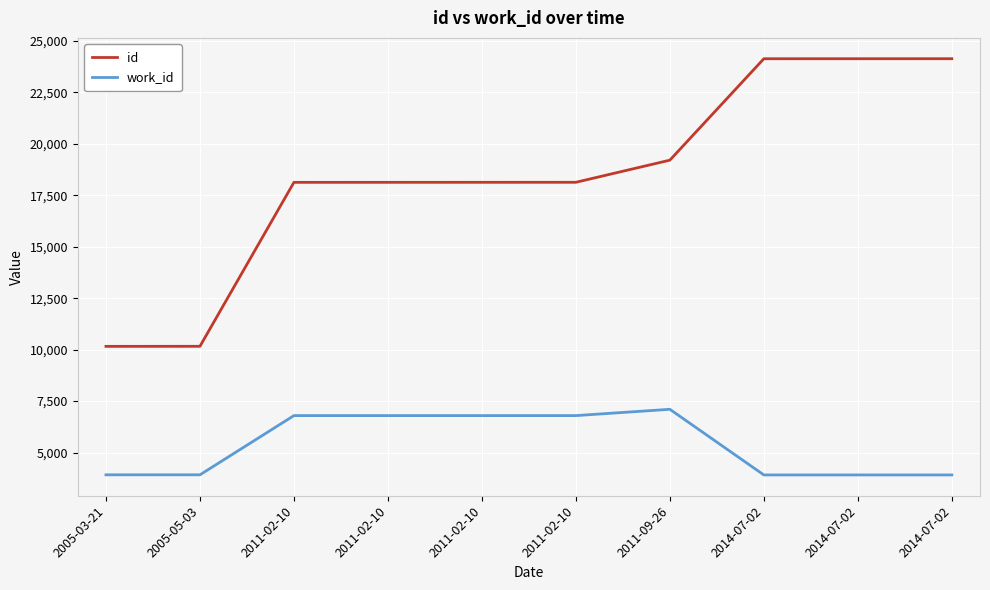

At which category does the chart reach its minimum across all series?

2014-07-02